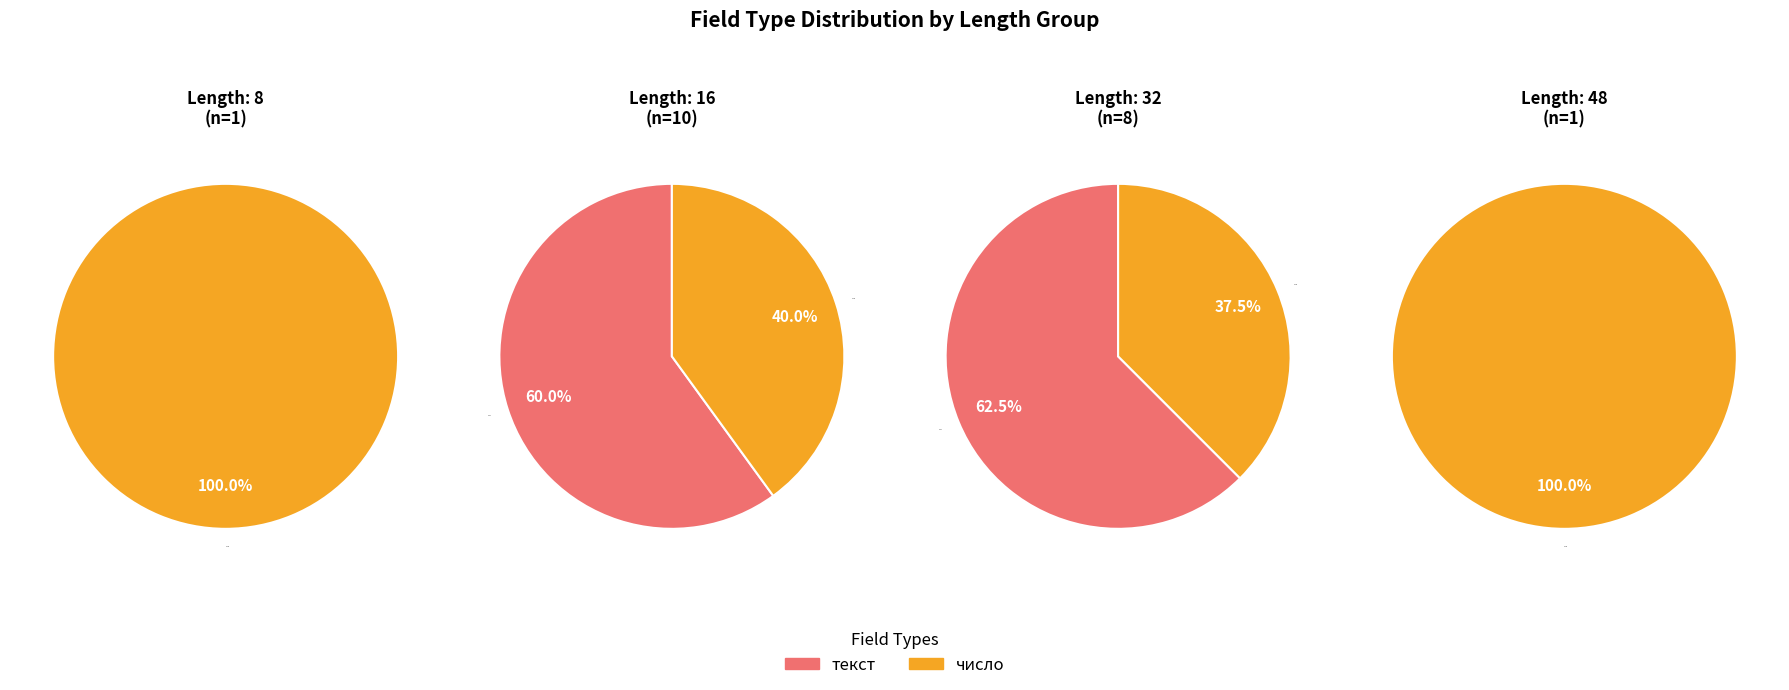

To the nearest percent, what is the combined percentage of число and текст?

100%